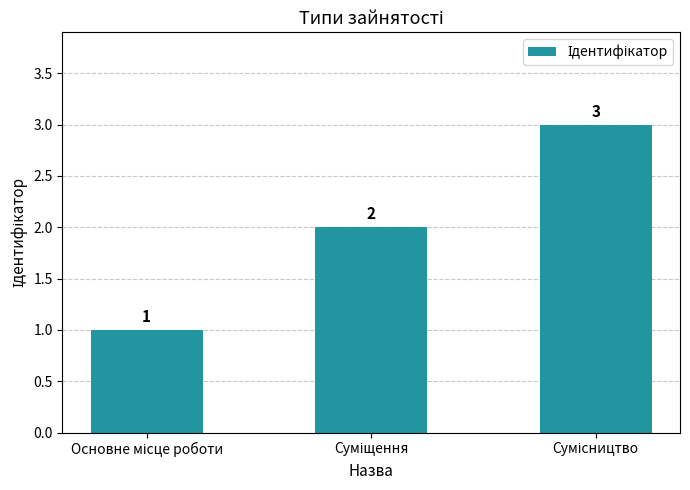

Reading left to right, transcribe all the data shown in this chart.

1	2	3